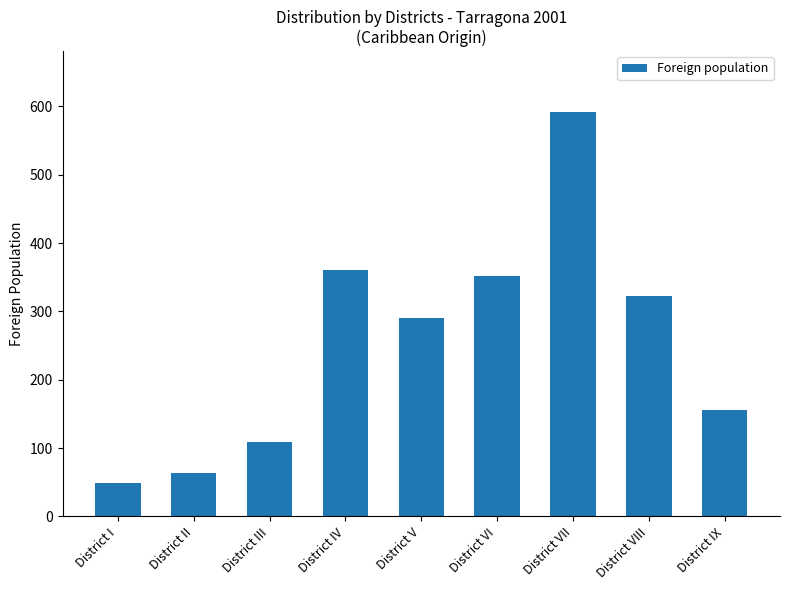

Reading right to left, extract all data points from this chart.

District IX=156	District VIII=323	District VII=592	District VI=352	District V=291	District IV=360	District III=109	District II=64	District I=49